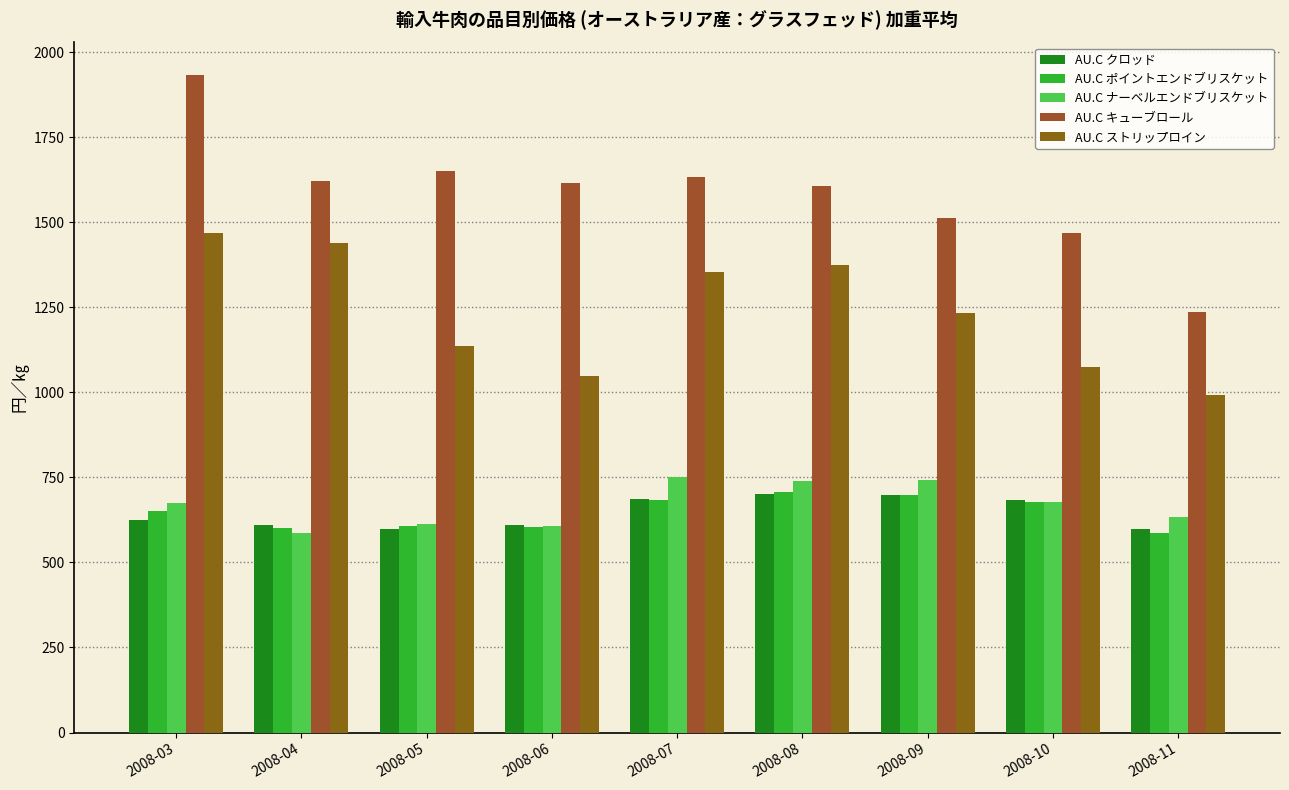

Which series has the largest range (max minus min)?

AU.C キューブロール